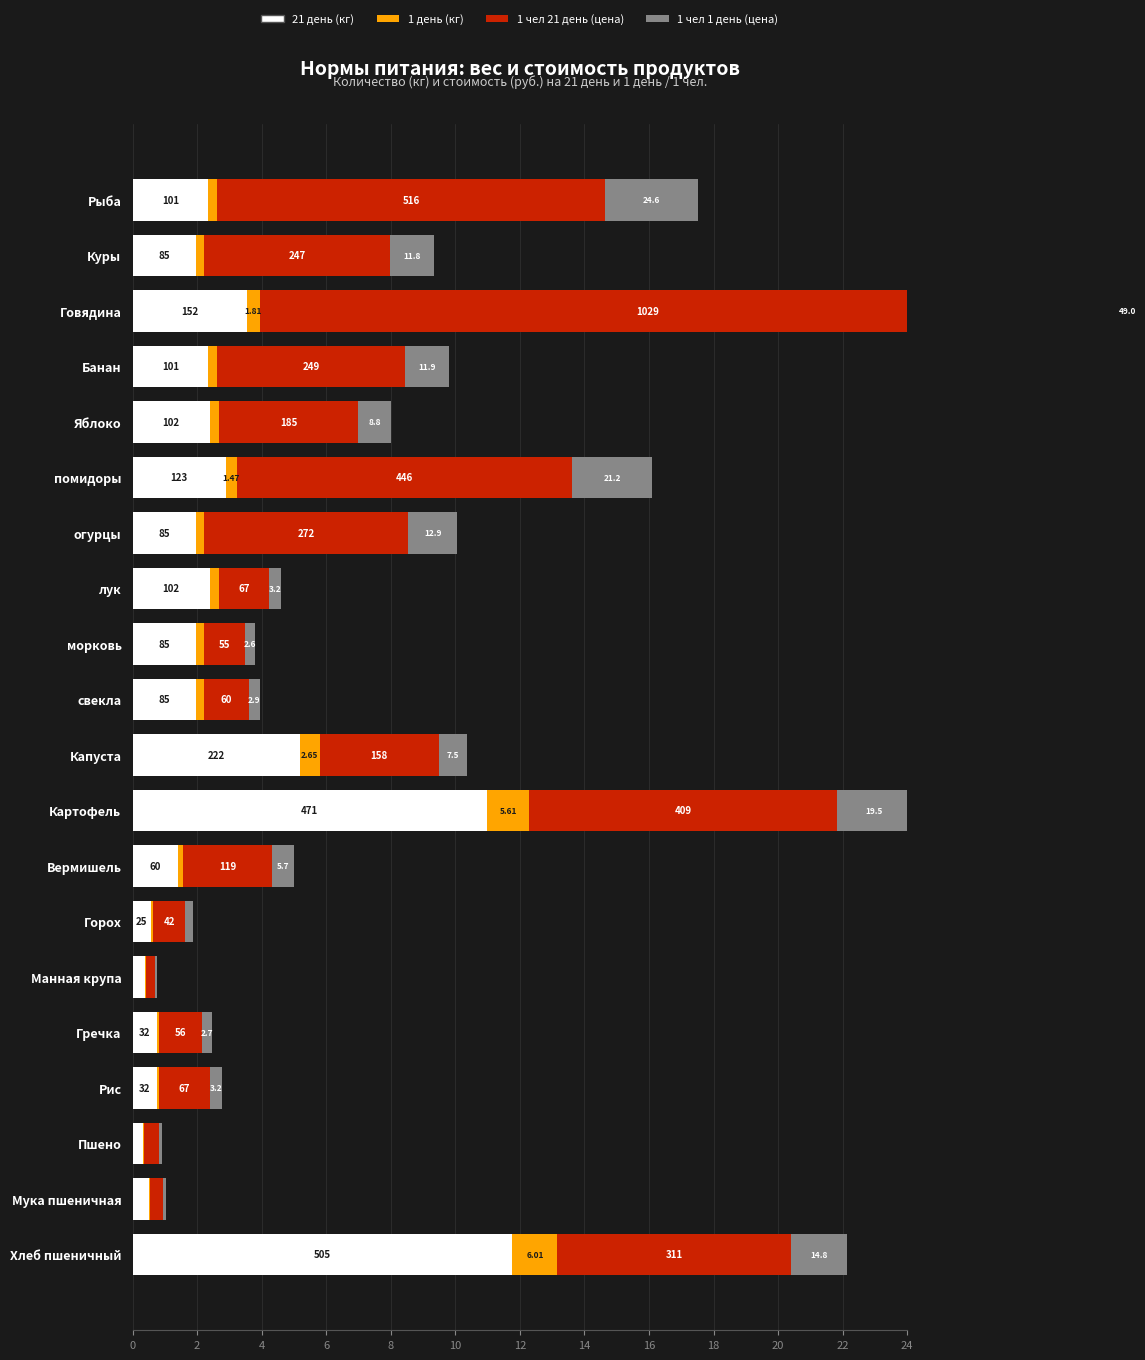

Reading left to right, transcribe all the data shown in this chart.

21 день (кг): 11.8	0.5	0.3	0.7	0.7	0.4	0.6	1.4	11.0	5.2	2.0	2.0	2.4	2.0	2.9	2.4	2.3	3.5	2.0	2.3
1 день (кг): 1.4	0.1	0.0	0.1	0.1	0.0	0.1	0.2	1.3	0.6	0.2	0.2	0.3	0.2	0.3	0.3	0.3	0.4	0.2	0.3
1 чел 21 день (цена): 7.2	0.4	0.4	1.6	1.3	0.3	1.0	2.8	9.5	3.7	1.4	1.3	1.6	6.3	10.4	4.3	5.8	24.0	5.8	12.0
1 чел 1 день (цена): 1.7	0.1	0.1	0.4	0.3	0.1	0.2	0.7	2.3	0.9	0.3	0.3	0.4	1.5	2.5	1.0	1.4	5.7	1.4	2.9